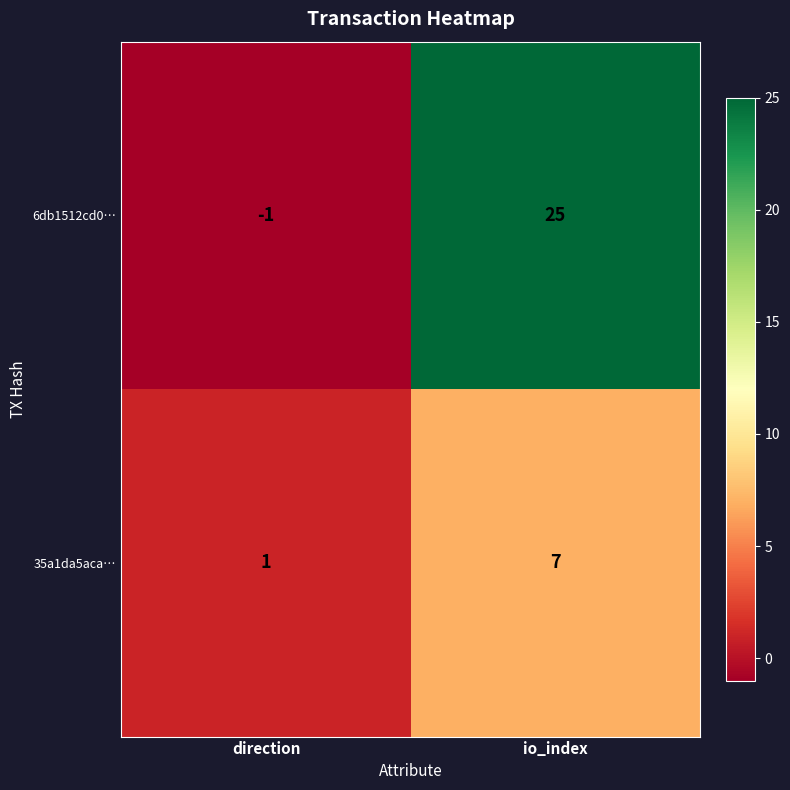

At how many categories does at least one series exceed 0?

2